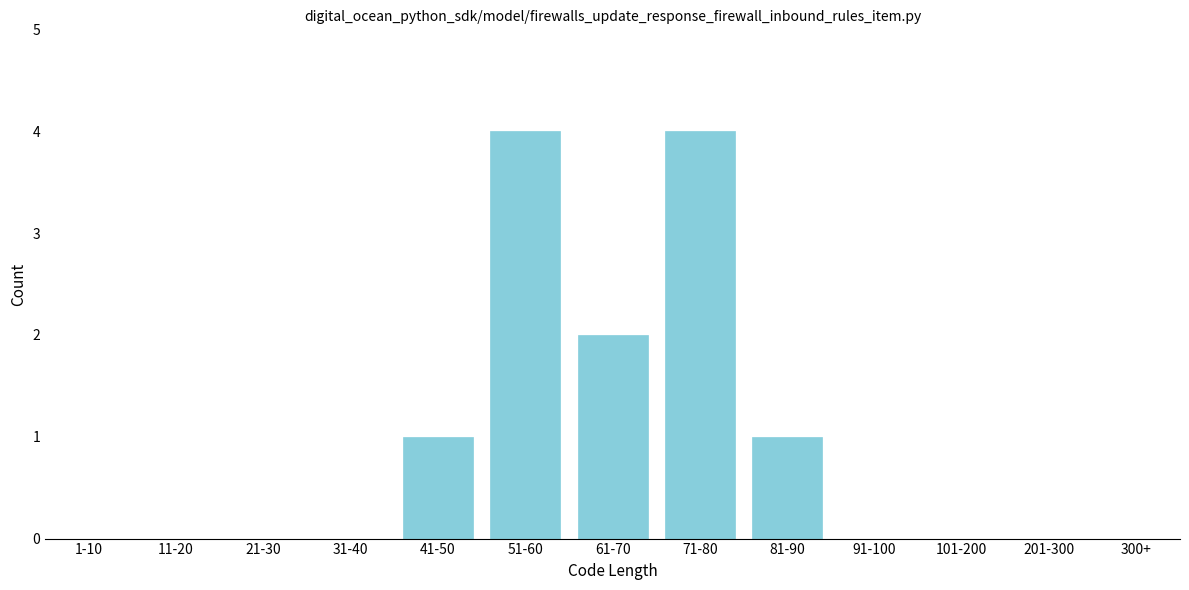

Reading left to right, extract all data points from this chart.

1-10=0	11-20=0	21-30=0	31-40=0	41-50=1	51-60=4	61-70=2	71-80=4	81-90=1	91-100=0	101-200=0	201-300=0	300+=0